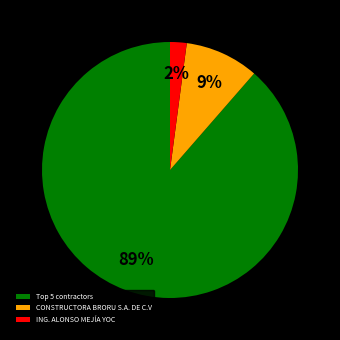

To the nearest percent, what portion does CONSTRUCTORA BRORU S.A. DE C.V represent?

9%